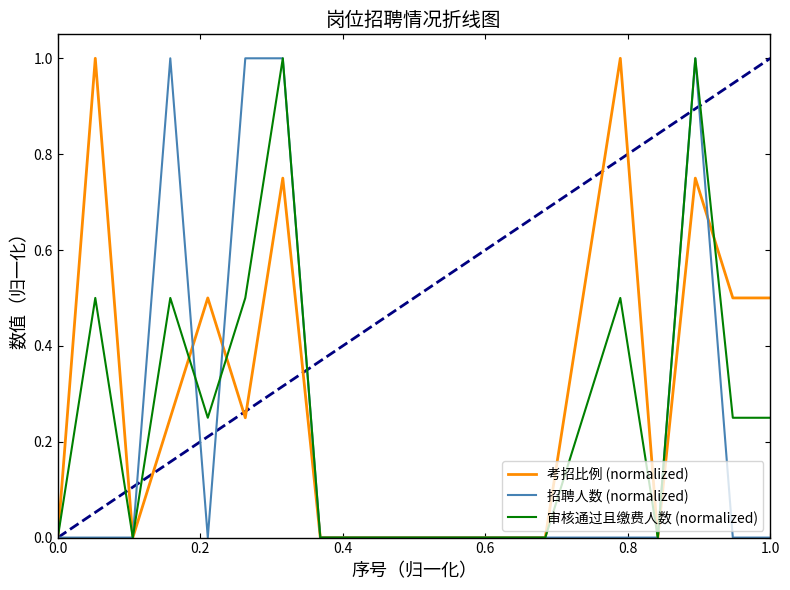

Count the 审核通过且缴费人数 (normalized) values in the range 0 to 1.

20